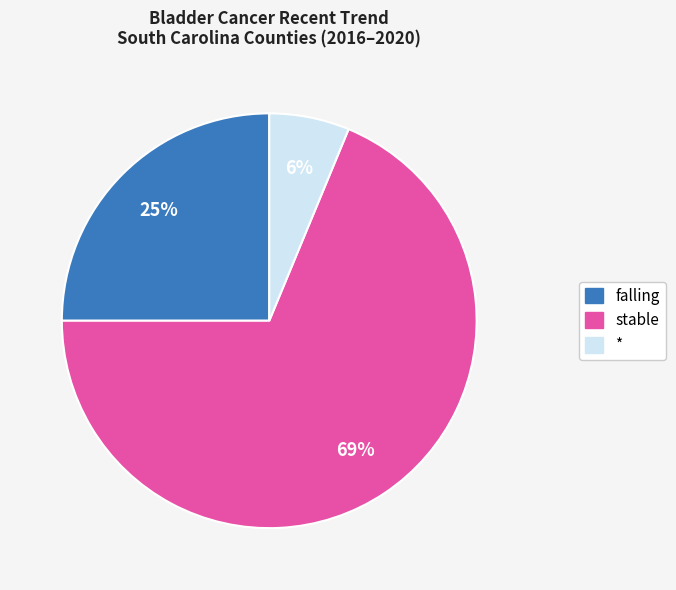

Is there any slice that represents more than half of the pie?

Yes